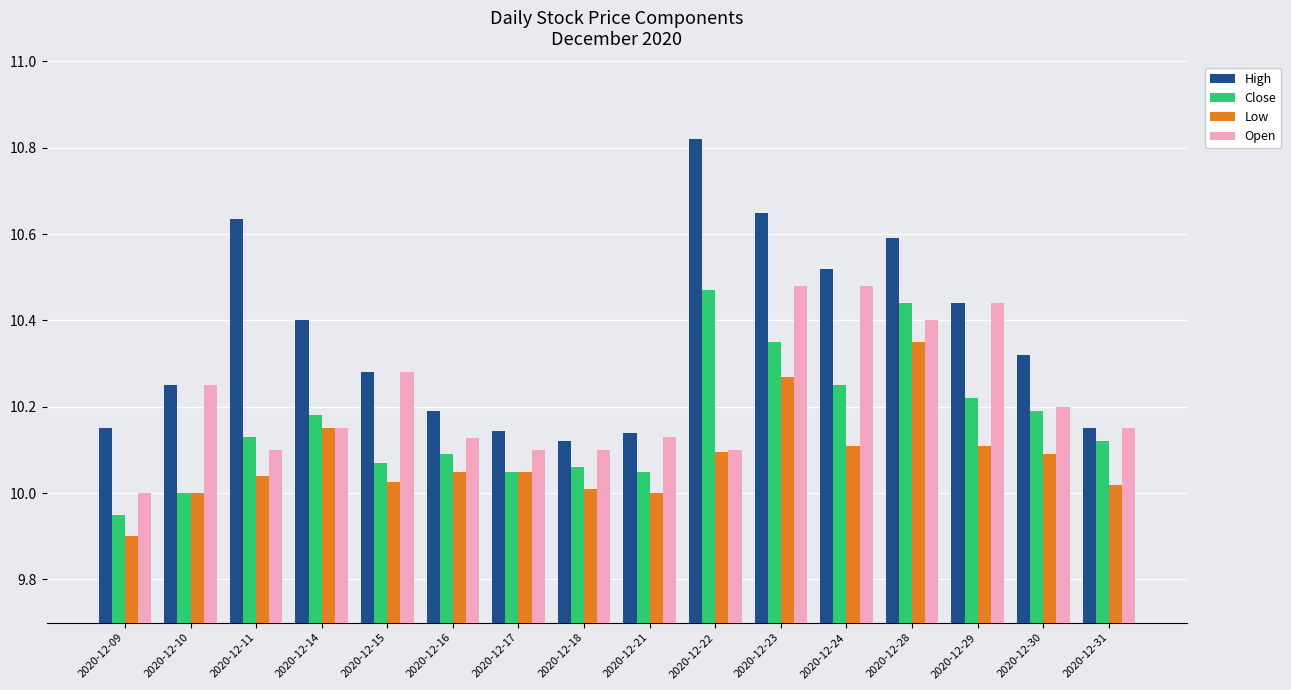

What is the sum of all Open values?

163.5